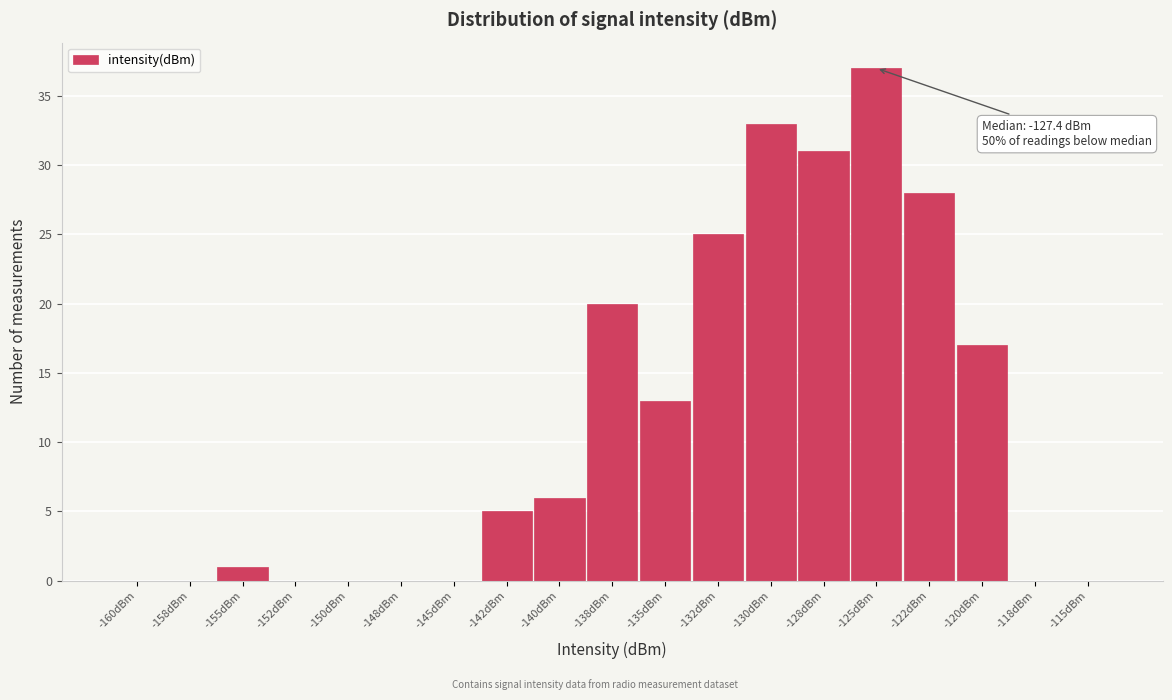

Reading left to right, list all the values displayed in this chart.

-160dBm=0	-158dBm=0	-155dBm=1	-152dBm=0	-150dBm=0	-148dBm=0	-145dBm=0	-142dBm=5	-140dBm=6	-138dBm=20	-135dBm=13	-132dBm=25	-130dBm=33	-128dBm=31	-125dBm=37	-122dBm=28	-120dBm=17	-118dBm=0	-115dBm=0